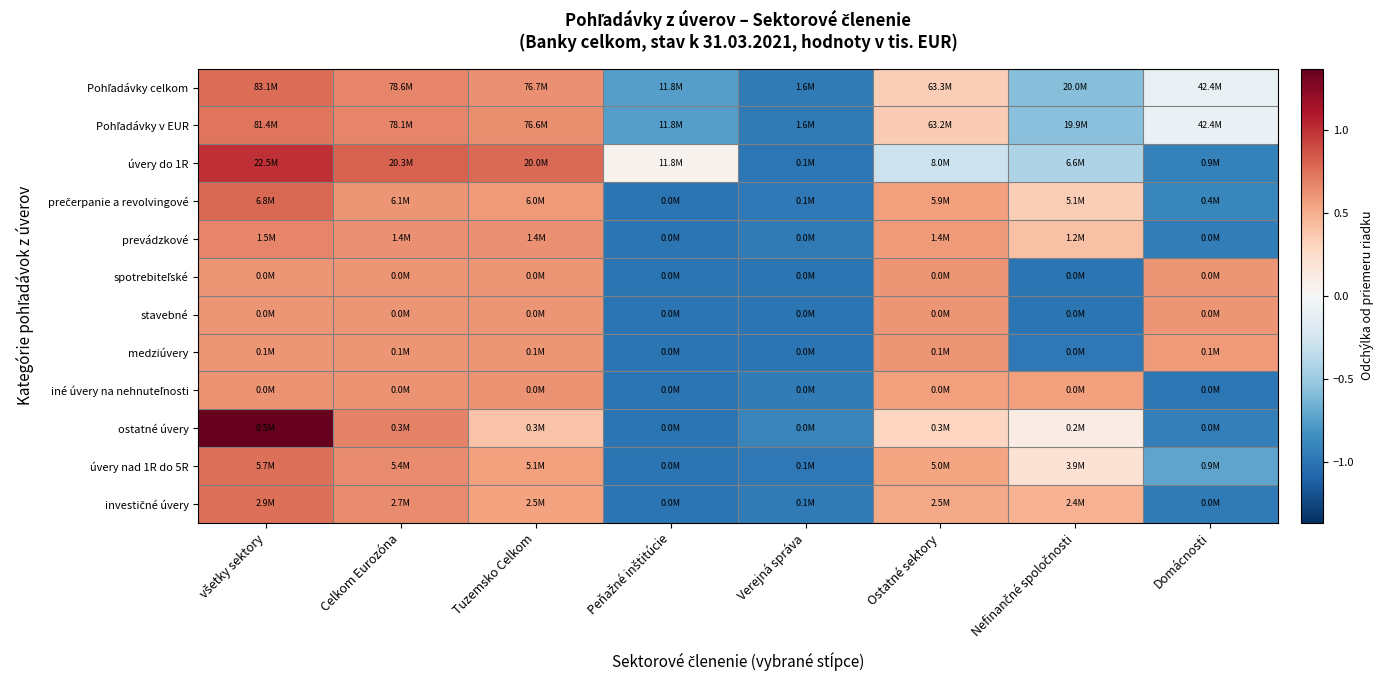

What is the difference between the highest and lowest values at Verejná správa?

0.1